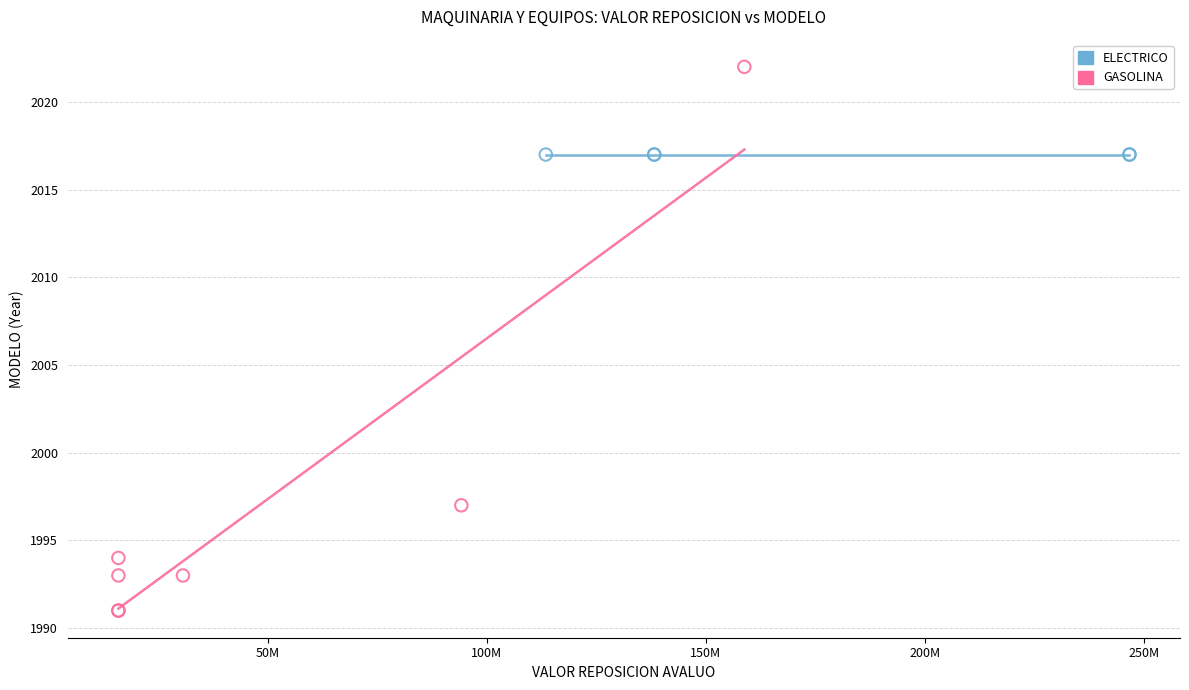

Which series reaches the minimum Y coordinate?

GASOLINA